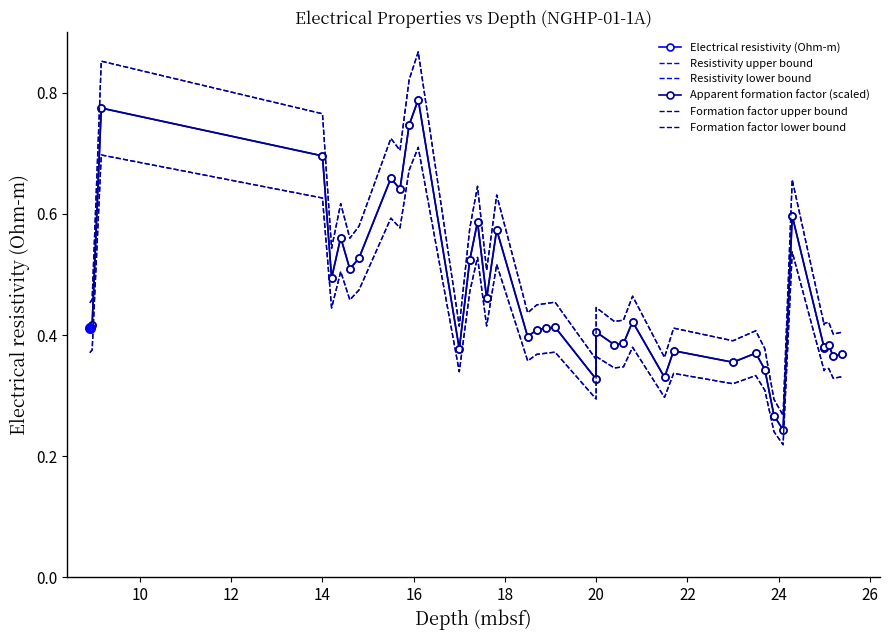

At 18, list the series in order from largest to smallest.

Formation factor upper bound, Resistivity upper bound, Electrical resistivity (Ohm-m), Apparent formation factor (scaled), Resistivity lower bound, Formation factor lower bound